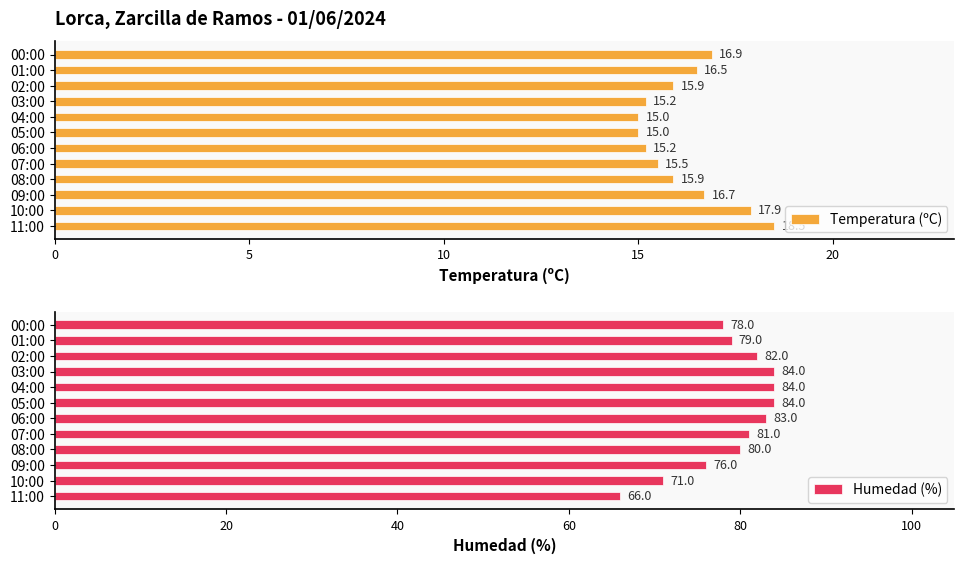

Reading left to right, extract all data points from this chart.

Temperatura (ºC): 18.5	17.9	16.7	15.9	15.5	15.2	15.0	15.0	15.2	15.9	16.5	16.9
Humedad (%): 66.0	71.0	76.0	80.0	81.0	83.0	84.0	84.0	84.0	82.0	79.0	78.0